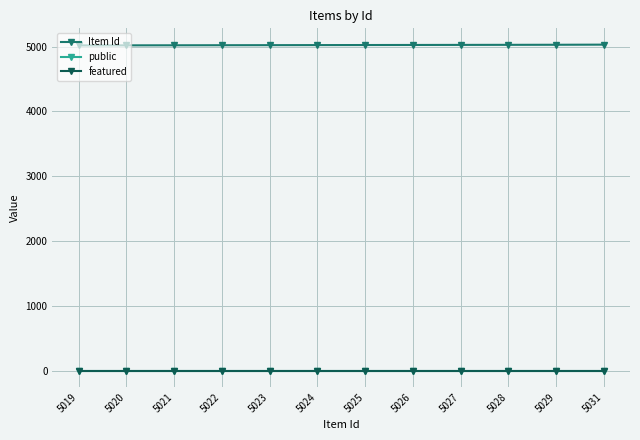

True or false: featured and Item Id intersect in this chart.

False